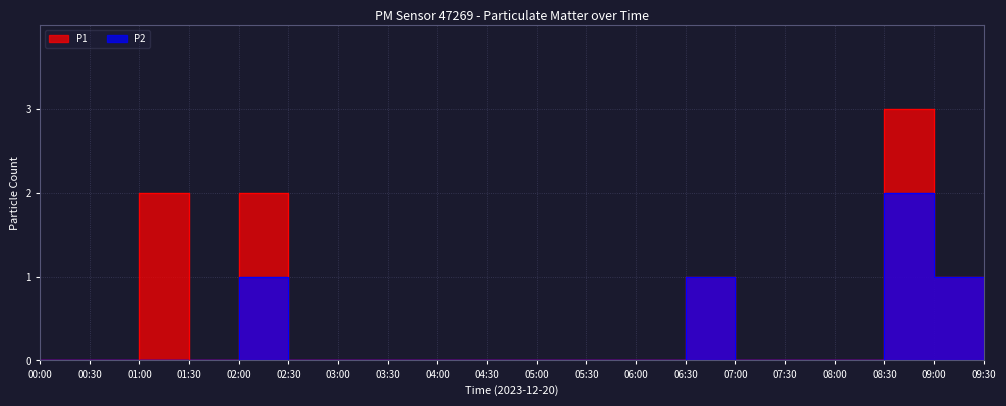

Where is the first local maximum for P2?

02:30